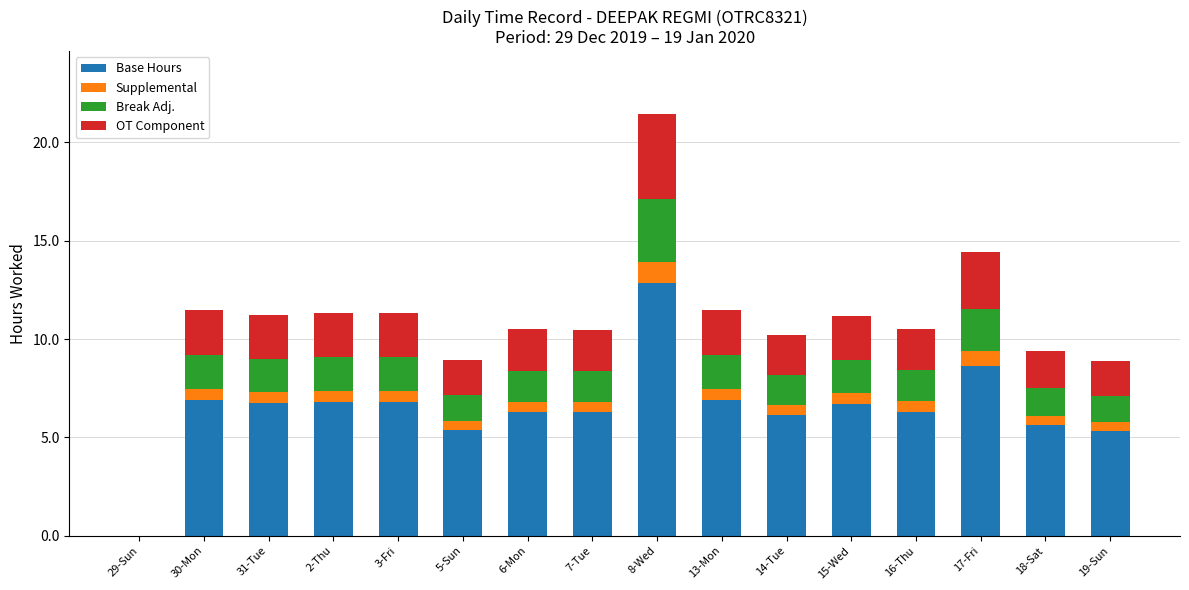

True or false: Base Hours has a value of 6.7 at 15-Wed.

True